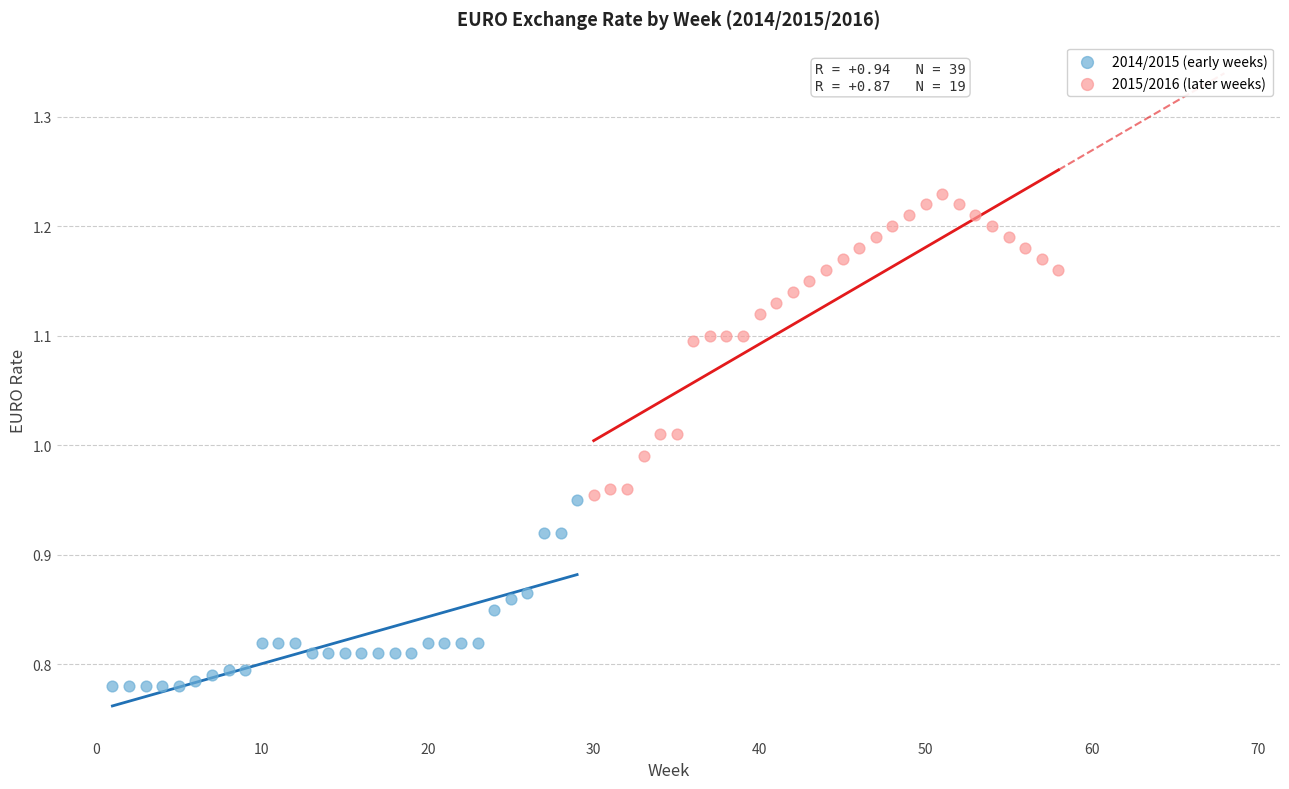

Which series reaches the minimum Y coordinate?

2014/2015 (early weeks)